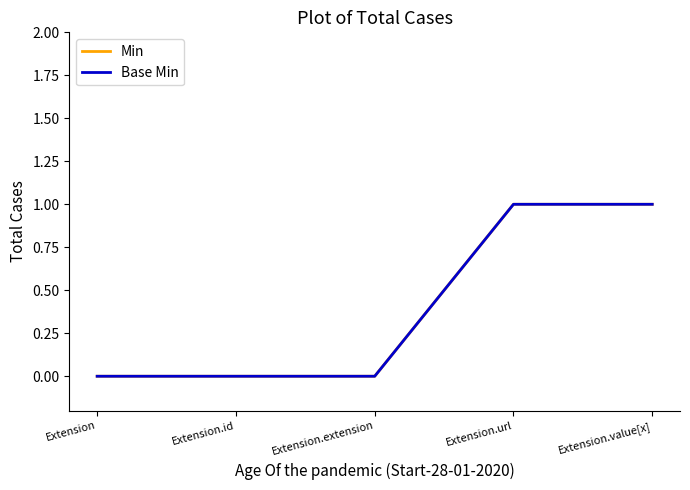

Does the chart display data point markers on the line(s)?

No